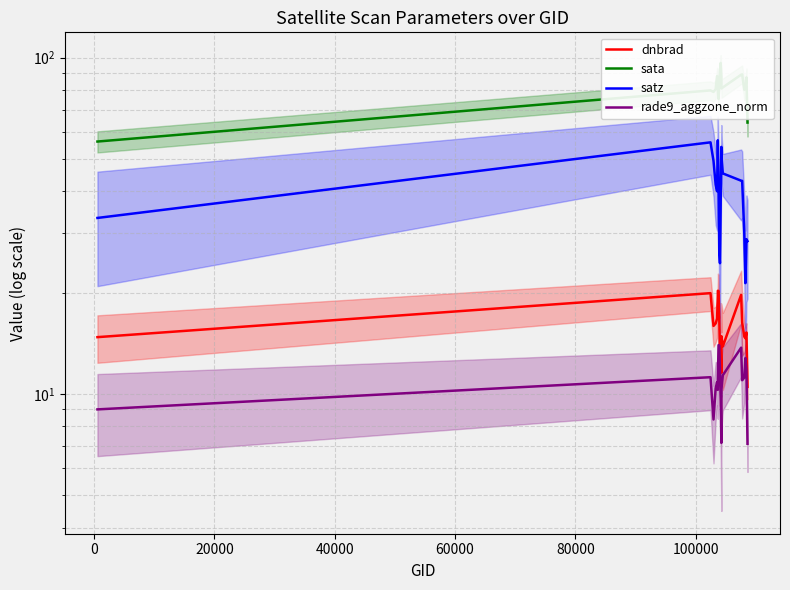

How many data points does each series have?

20